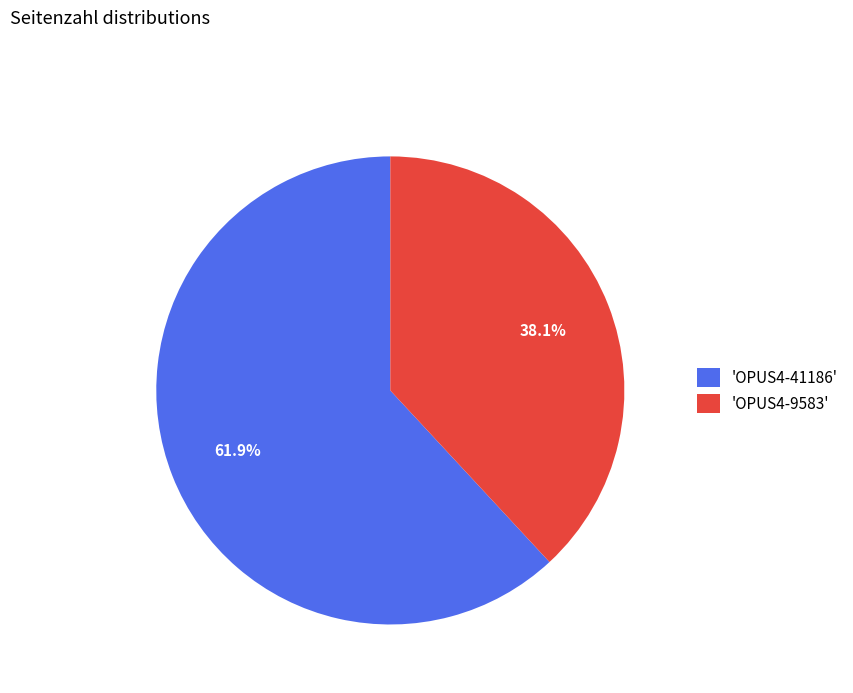

Rank the categories by value from lowest to highest.

'OPUS4-9583', 'OPUS4-41186'